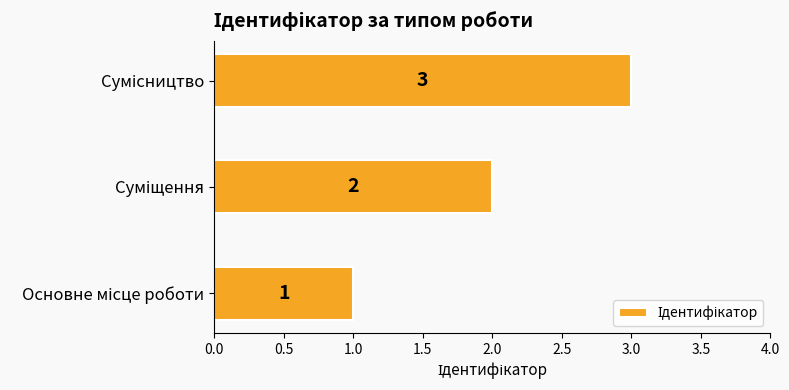

How many values are between 1 and 3?

3